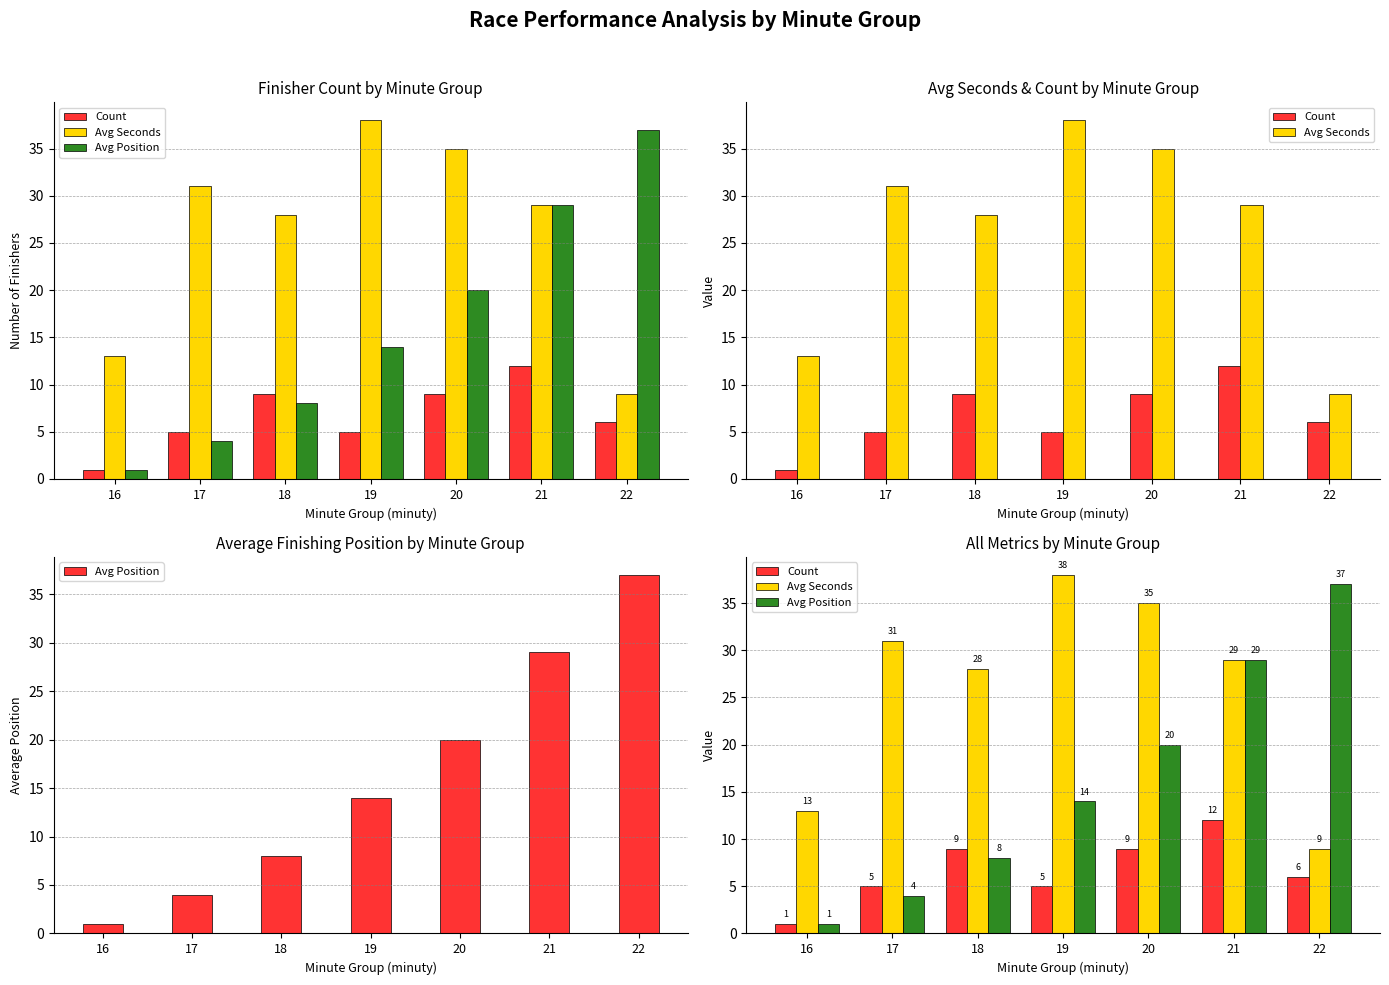

Is it true that Avg Seconds equals 31 at 17?

True